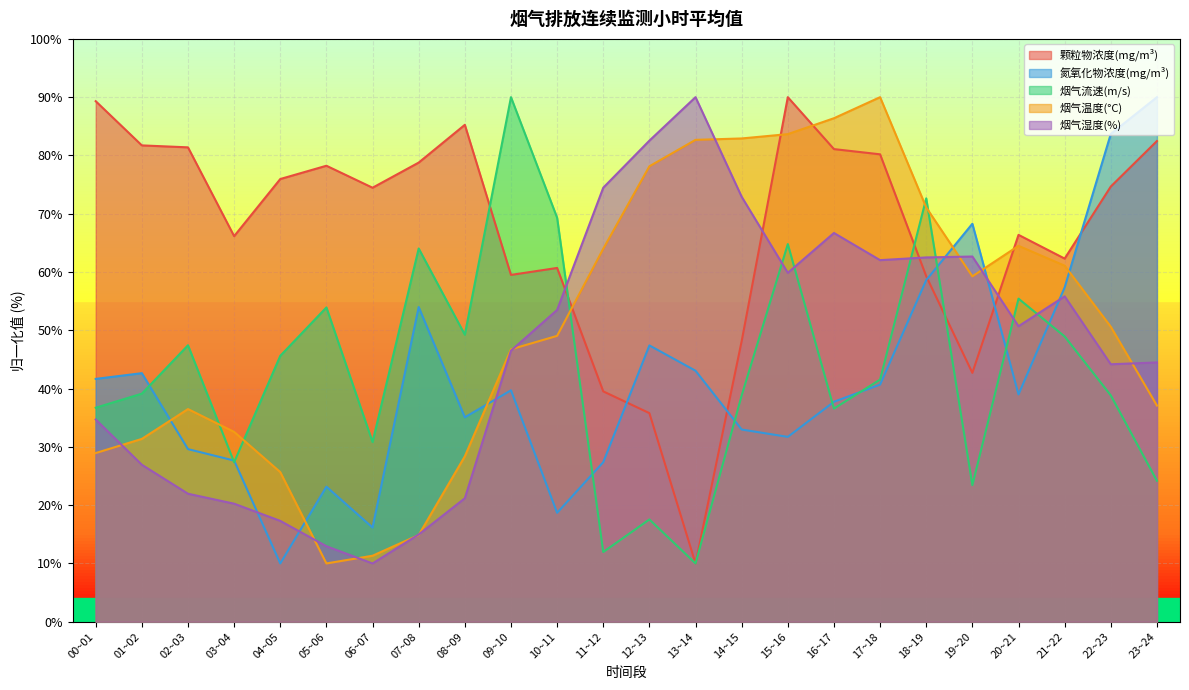

Does the chart display data point markers on the line(s)?

No